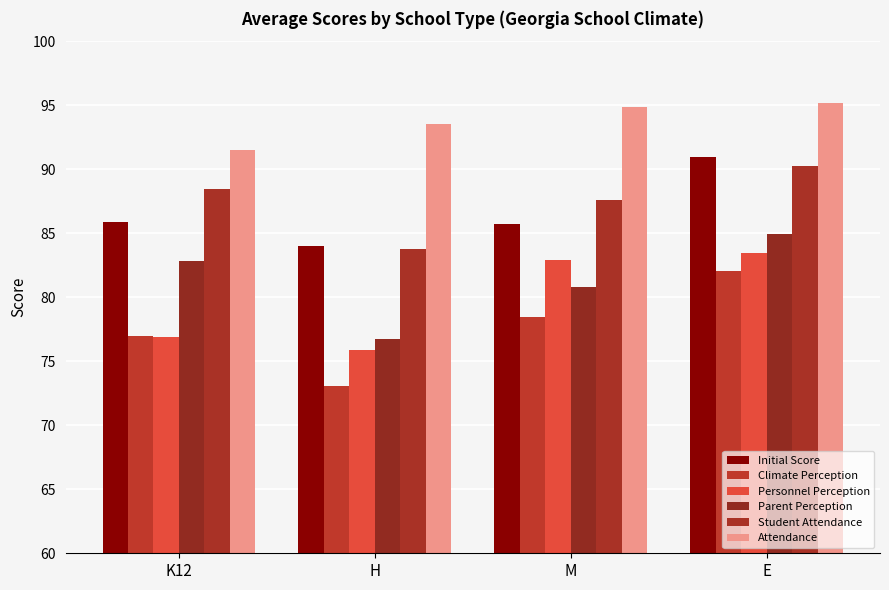

What is the sum of all Initial Score values?

346.6